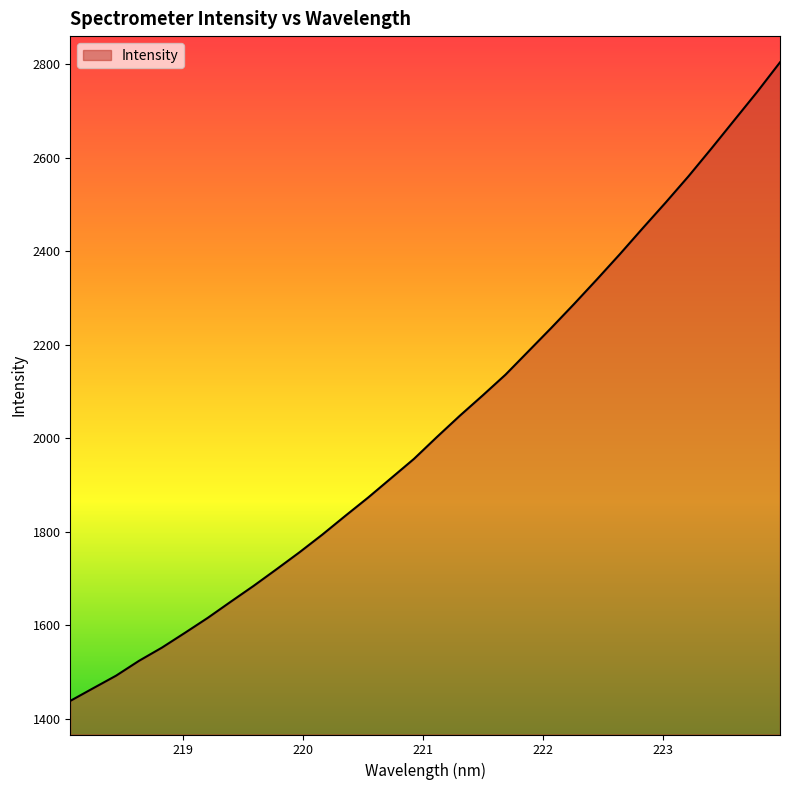

What is the smallest value displayed?

1437.8